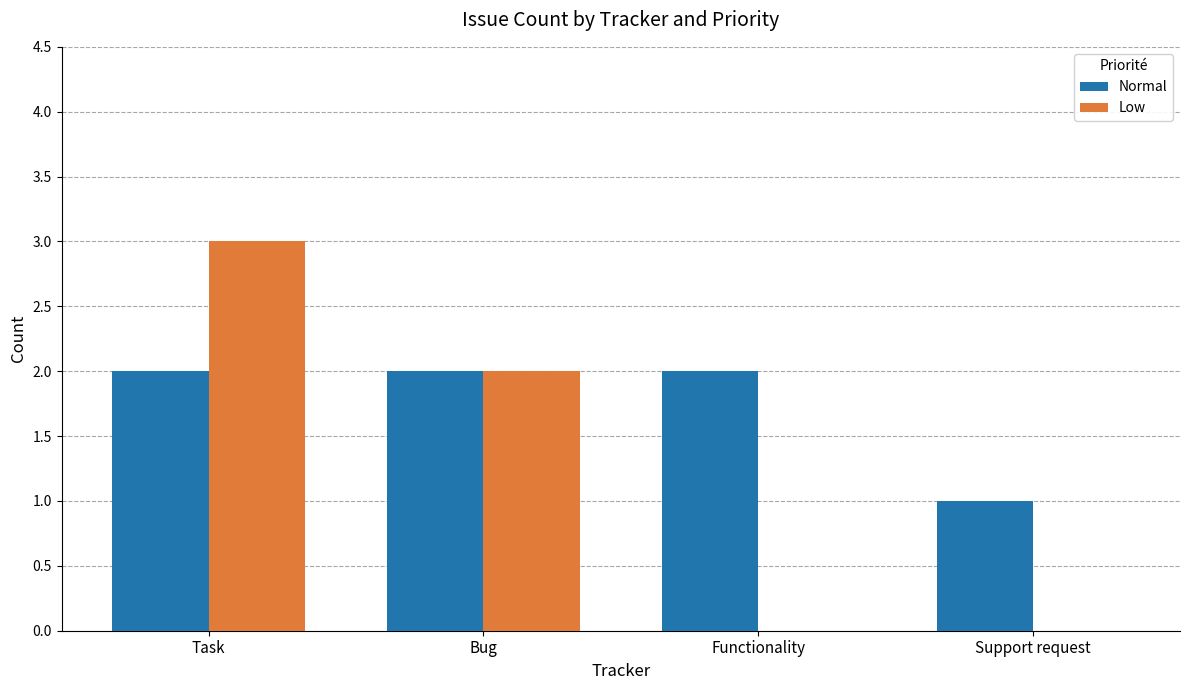

What value does the Low series have at Task?

3